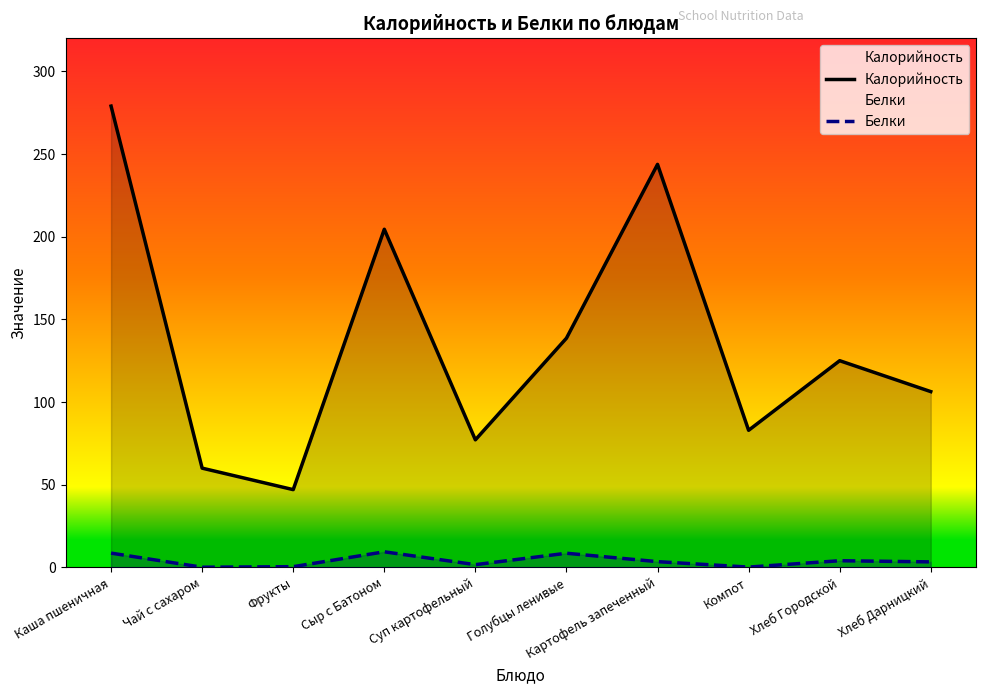

In Калорийность, how many points are lower than both neighbors (excluding endpoints)?

3